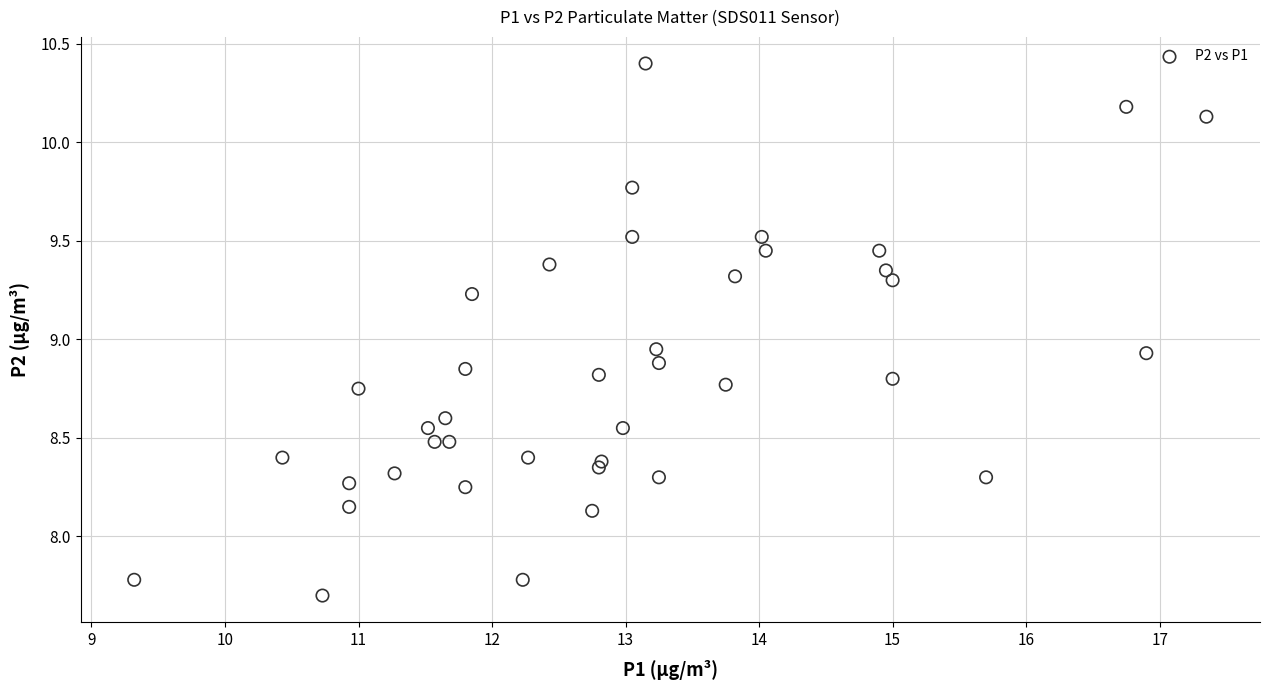

What is the range of X values (max minus min)?

8.0